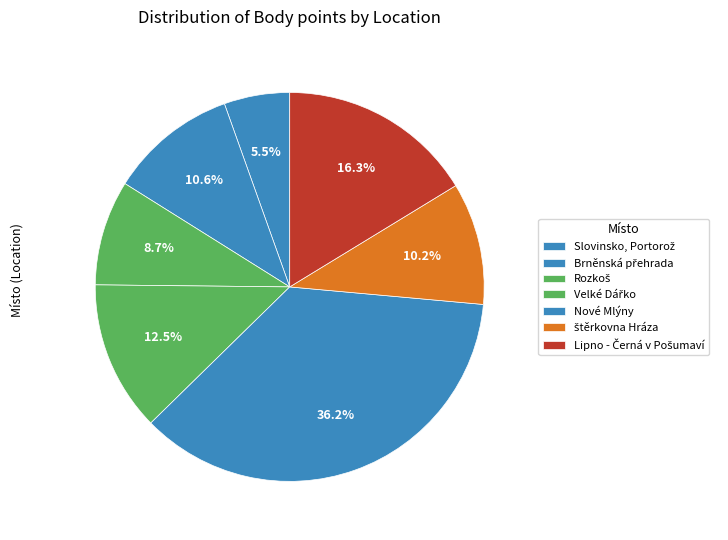

How many slices are in this pie chart?

7